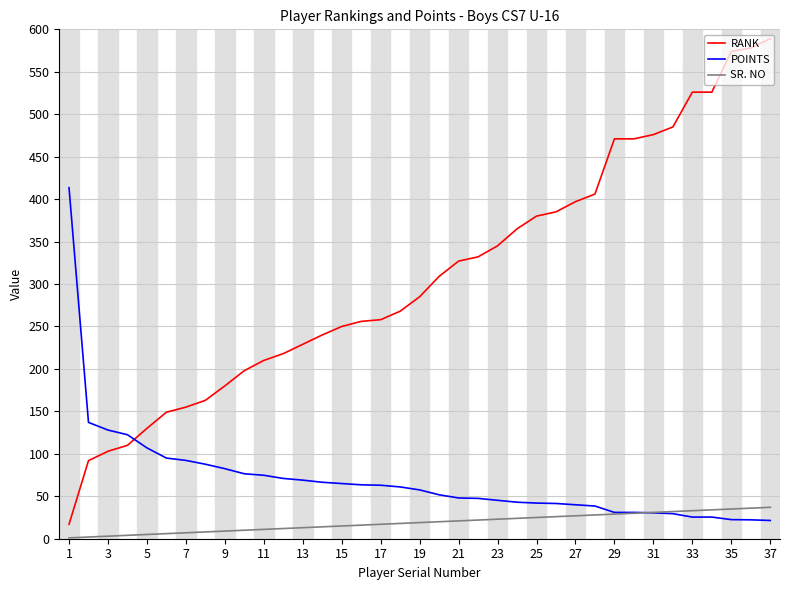

True or false: RANK and SR. NO cross at least once.

False